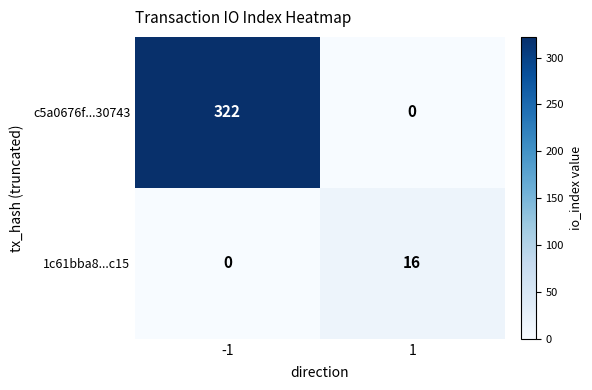

What is the highest value of the c5a0676f...30743 series?

322